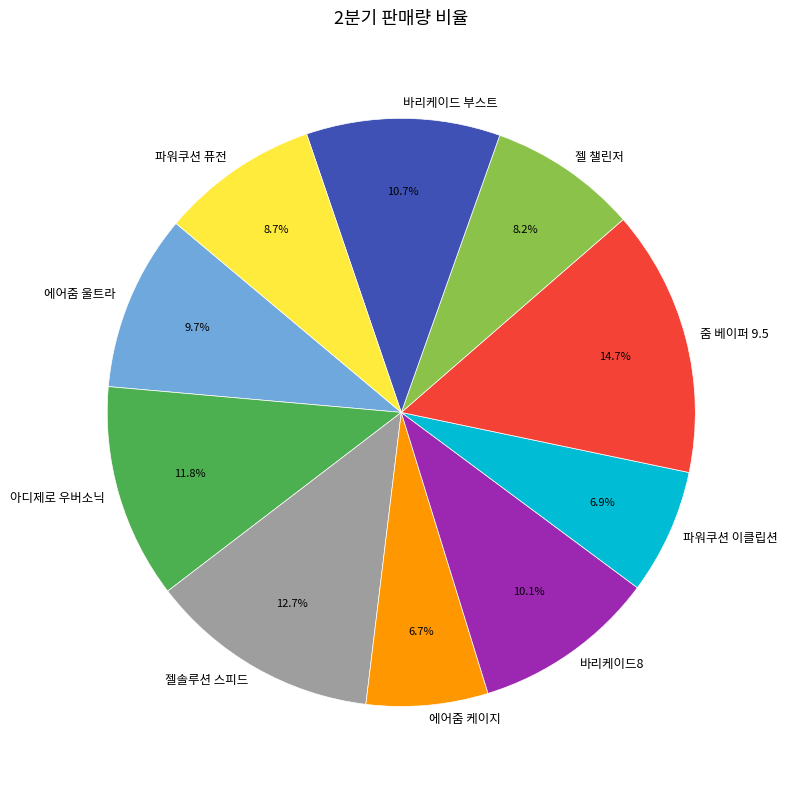

To the nearest percent, what is the combined percentage of 바리케이드 부스트 and 젤 챌린저?

19%